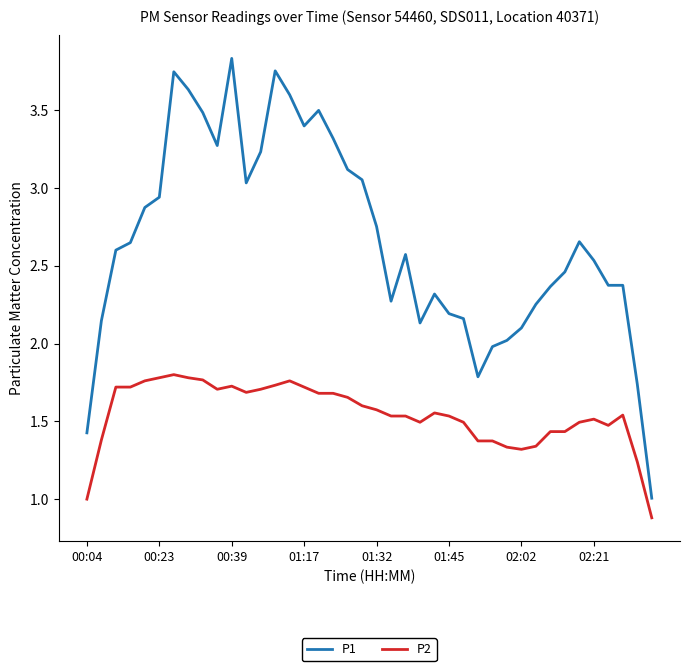

True or false: P1 and P2 cross at least once.

False